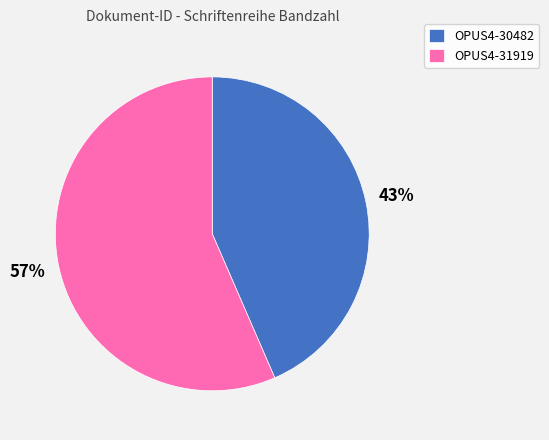

Do OPUS4-30482 and OPUS4-31919 together represent more than half of the pie?

Yes